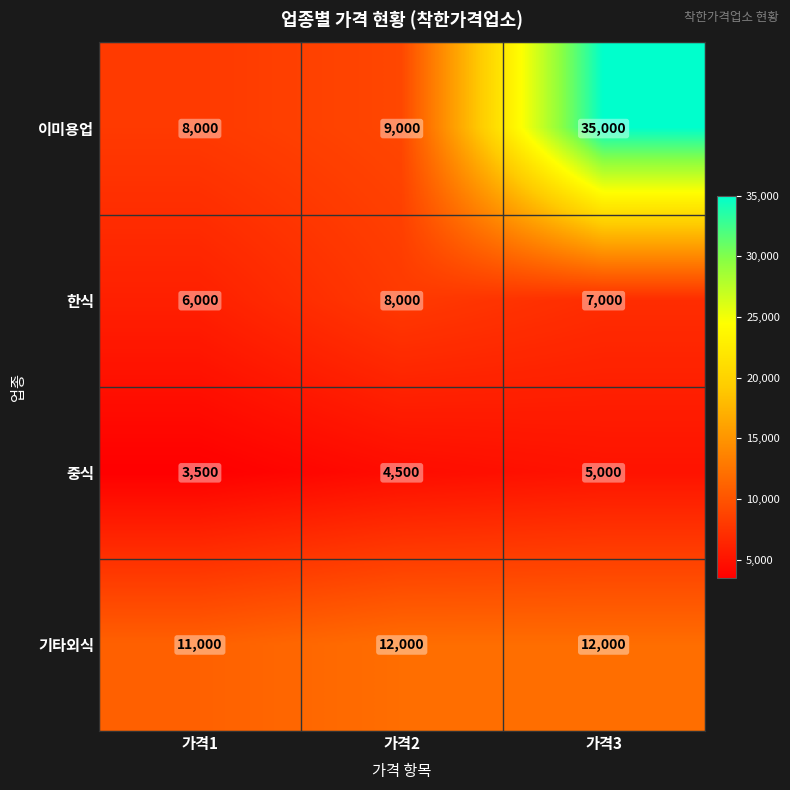

The value of 한식 at 가격3 is 1402. True or false?

False